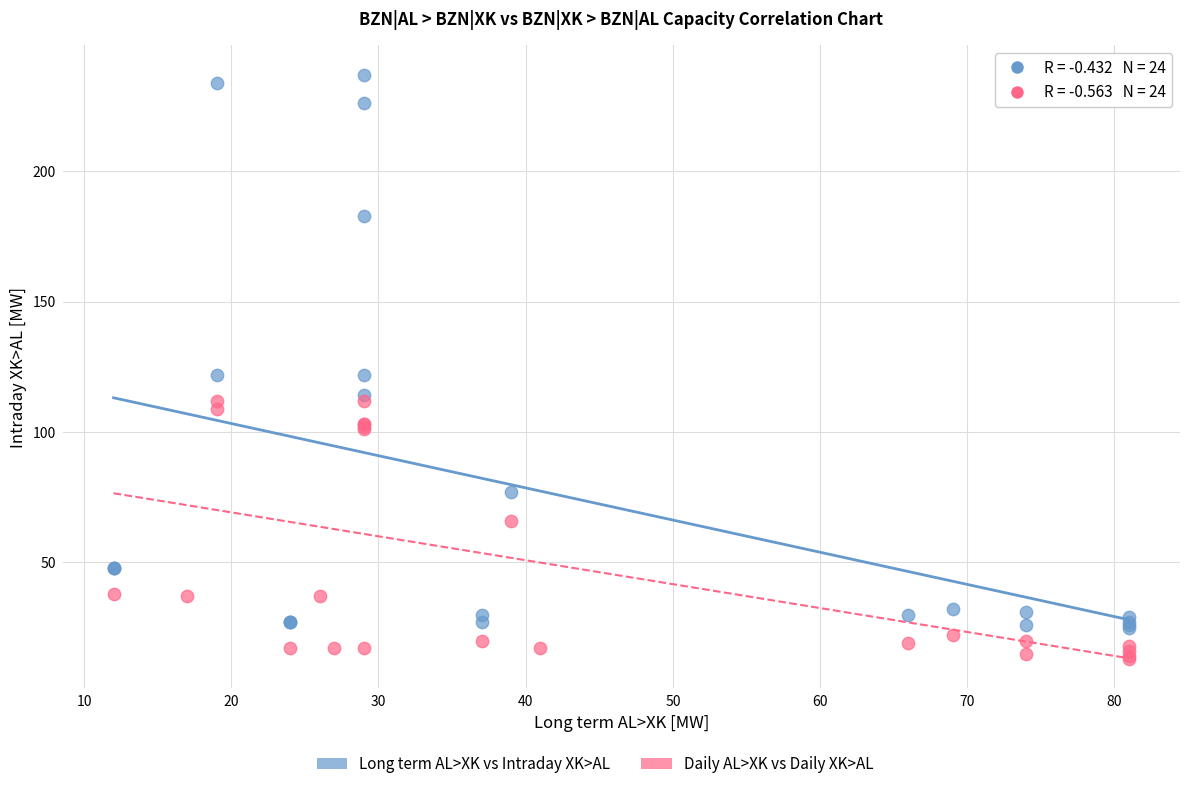

Which series contains the highest Y value?

Long term AL>XK vs Intraday XK>AL